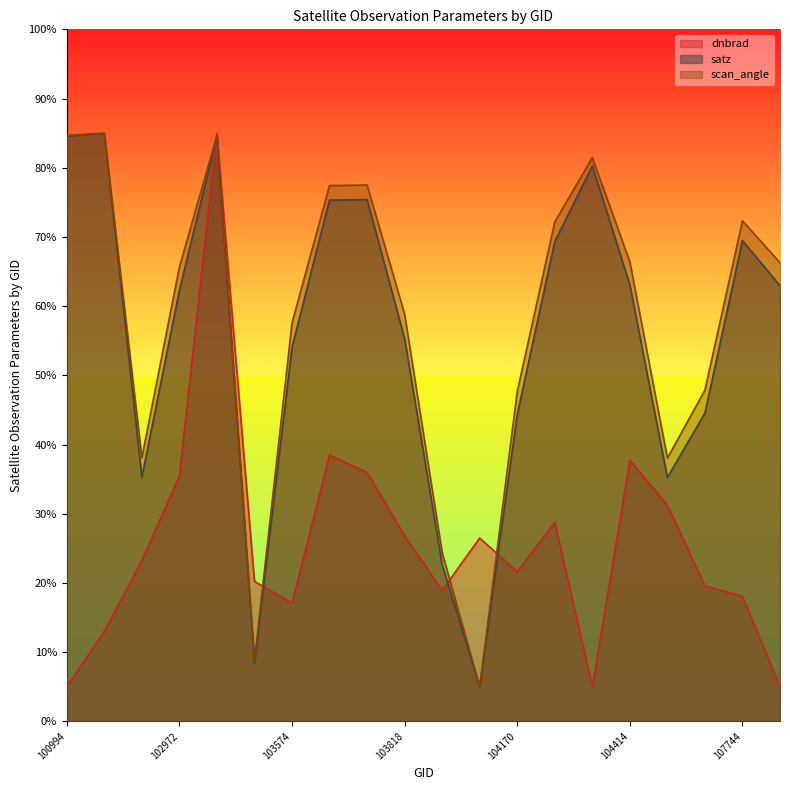

List the labels in order of scan_angle value, smallest first.

104054, 103338, 103936, 104530, 539, 104170, 107573, 103574, 103818, 102972, 107933, 104414, 104287, 107744, 103694, 103702, 104295, 100994, 102980, 102482